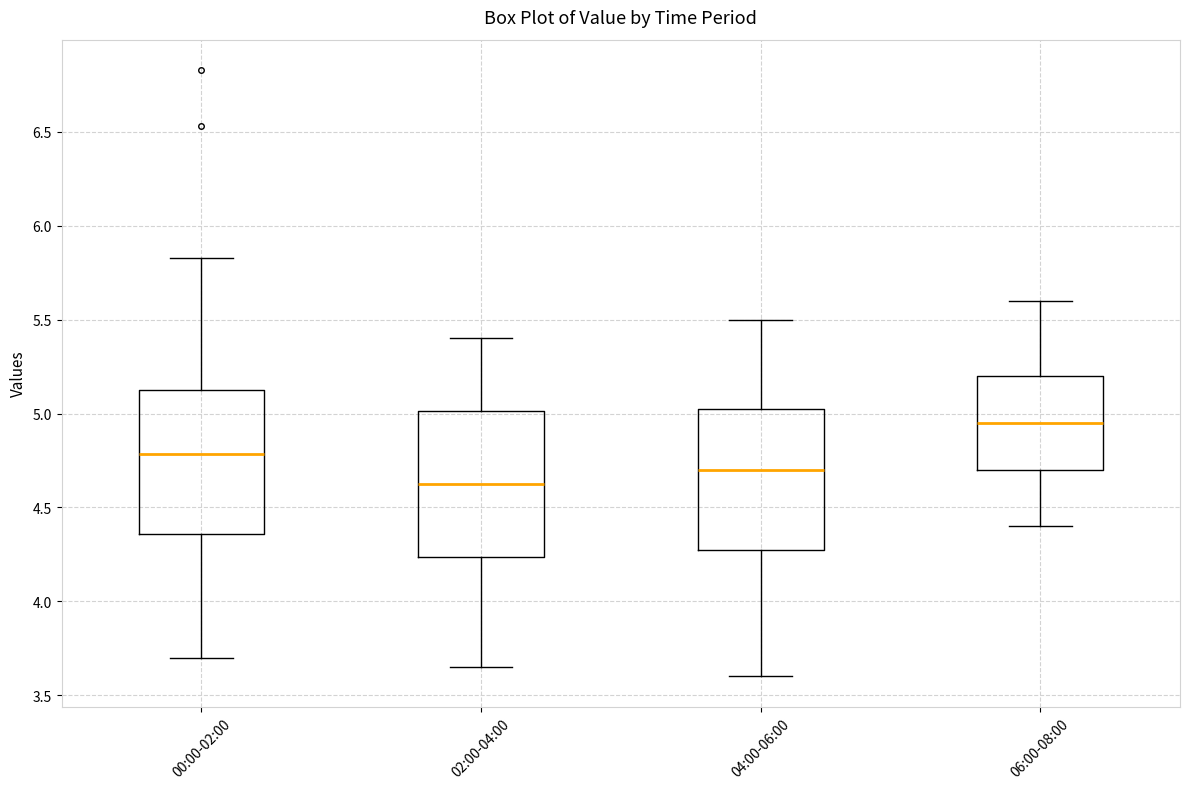

Where is the upper edge of the box for 00:00-02:00 on the y-axis? The values are not printed on the chart, so give them approximately, as read against the axis.

5.15